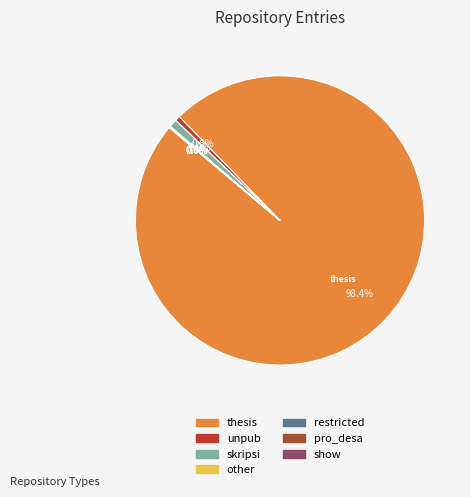

Is it true that unpub is 8% of the pie?

False